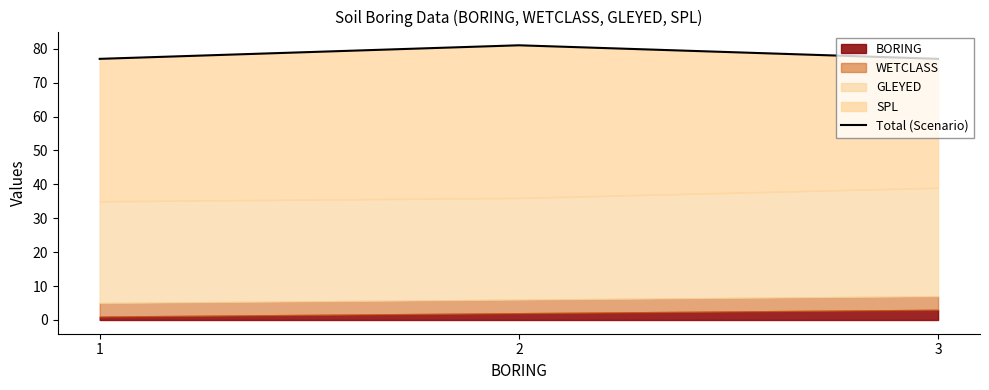

List the labels in order of value, smallest first.

1, 3, 2